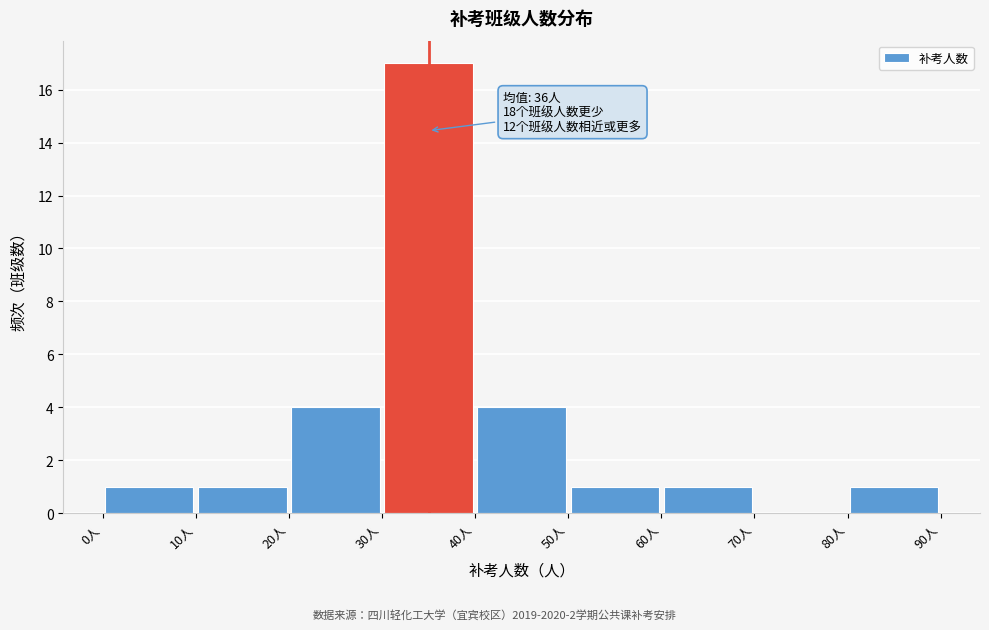

Over which range of the x-axis is the bar tallest?

30 to 40